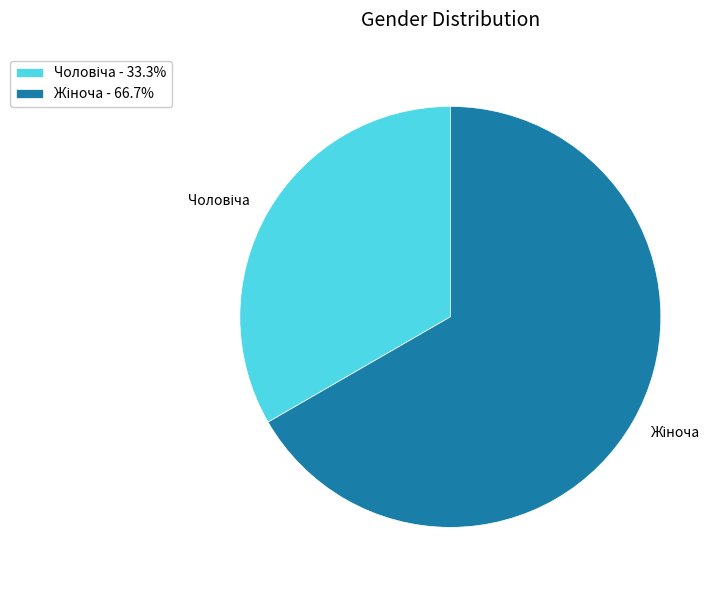

Is there a majority slice in this chart?

Yes